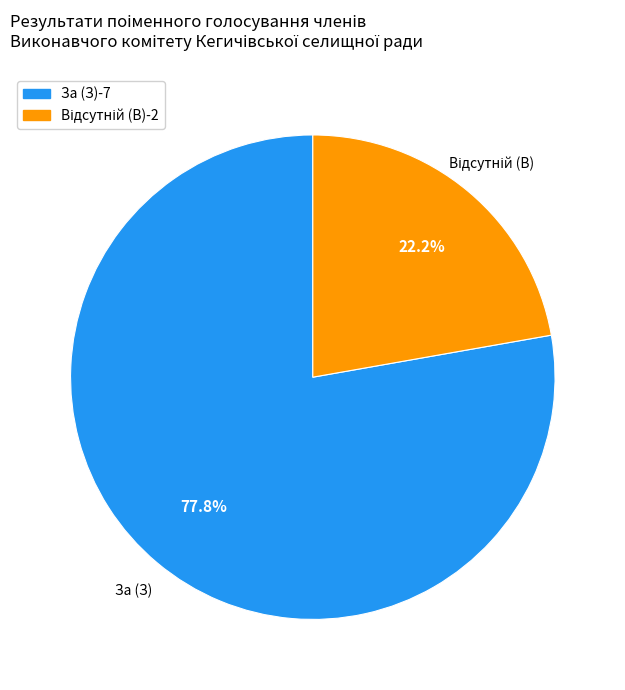

To the nearest percent, what is the difference between the largest and smallest slice percentages?

56%